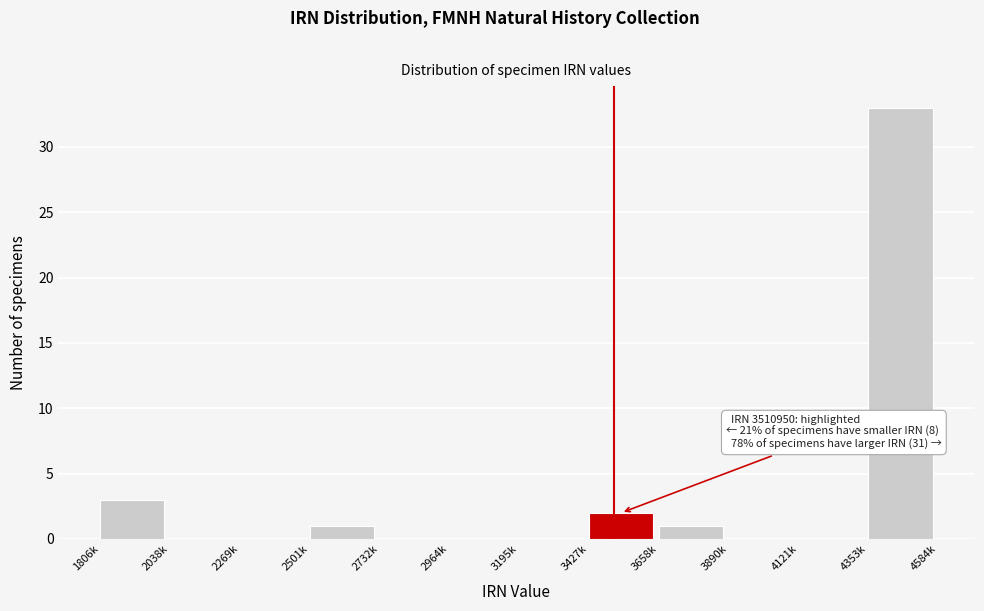

Reading left to right, extract all data points from this chart.

1806k=3	2038k=0	2269k=0	2501k=1	2732k=0	2964k=0	3195k=0	3427k=2	3658k=1	3890k=0	4121k=0	4353k=33